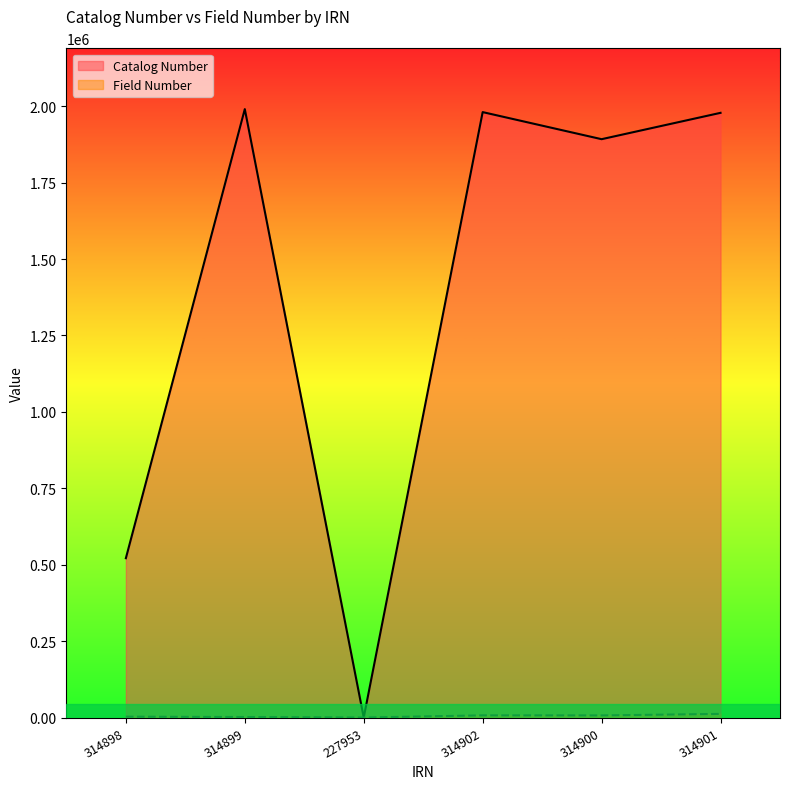

How many categories are shown in the chart?

6